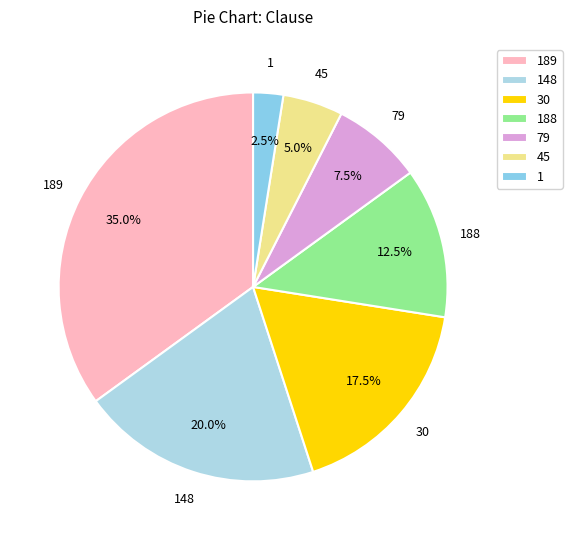

Does any single category account for the majority?

No